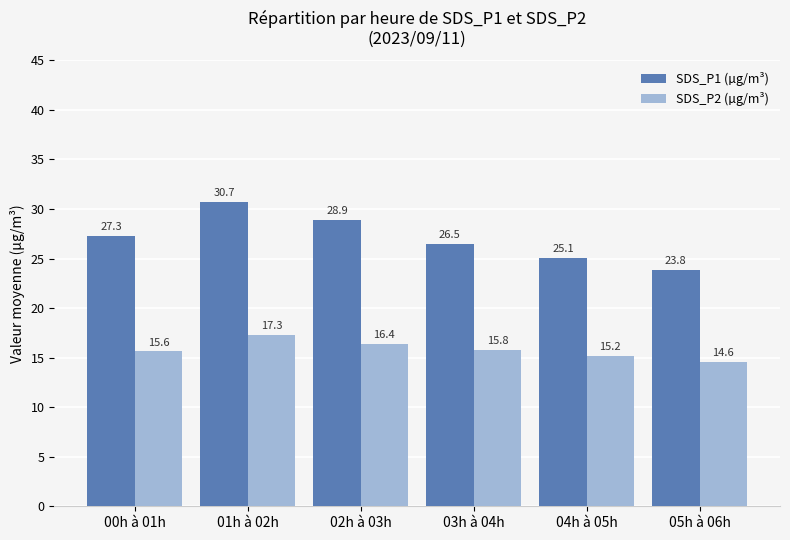

Reading left to right, what are all the values shown in this chart?

SDS_P1 (µg/m³): 00h à 01h=27.3	01h à 02h=30.7	02h à 03h=28.9	03h à 04h=26.5	04h à 05h=25.1	05h à 06h=23.8
SDS_P2 (µg/m³): 00h à 01h=15.6	01h à 02h=17.3	02h à 03h=16.4	03h à 04h=15.8	04h à 05h=15.2	05h à 06h=14.6